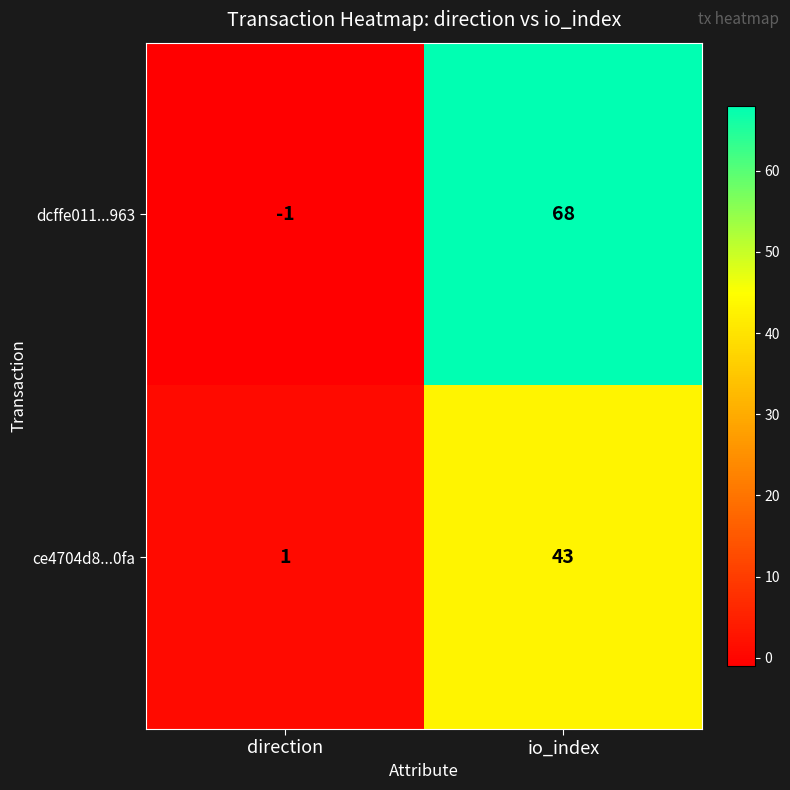

Which category has the lowest value across all series?

direction